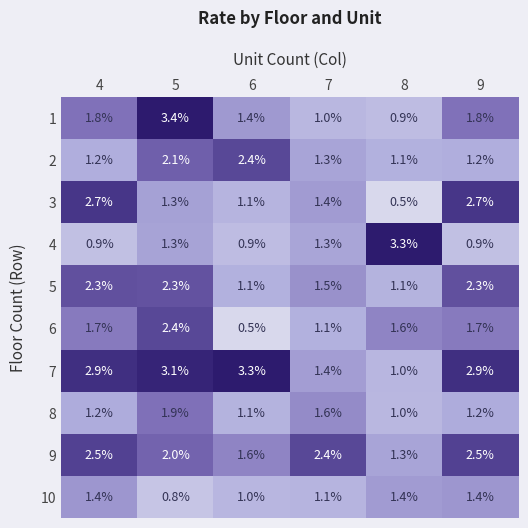

Which category has the highest value across all series?

5